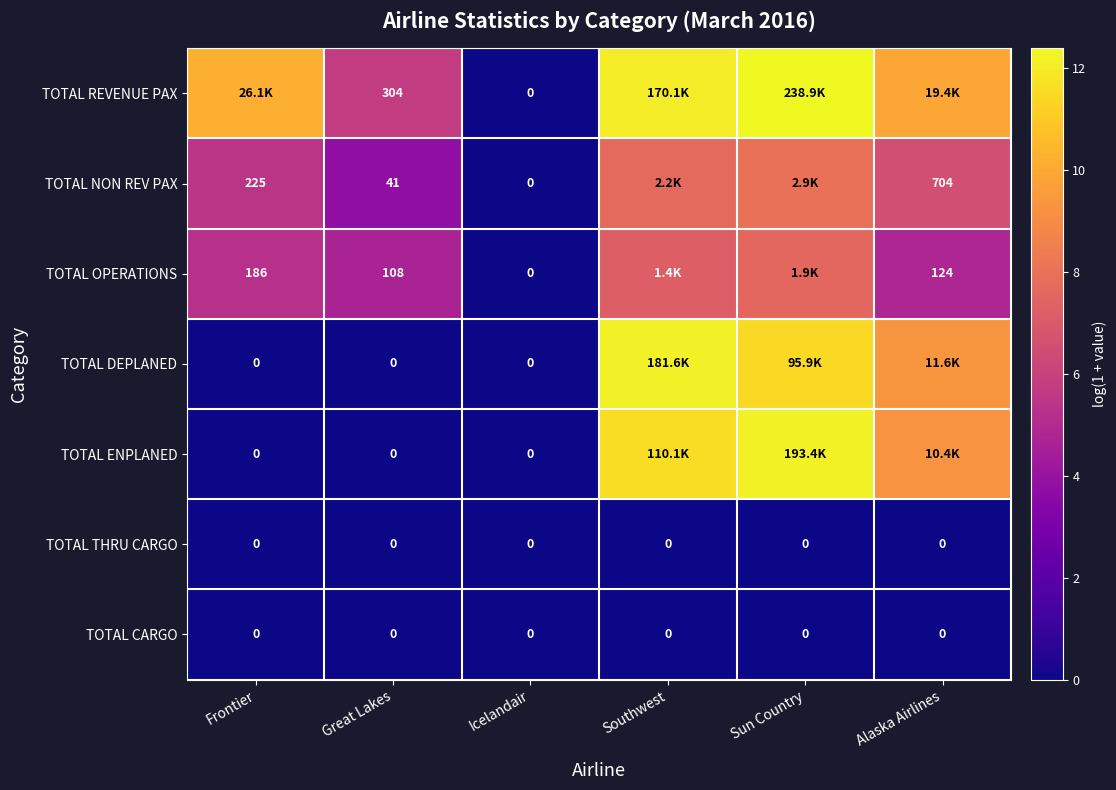

Is the value of TOTAL DEPLANED at Great Lakes greater than the value of TOTAL REVENUE PAX at Great Lakes?

No